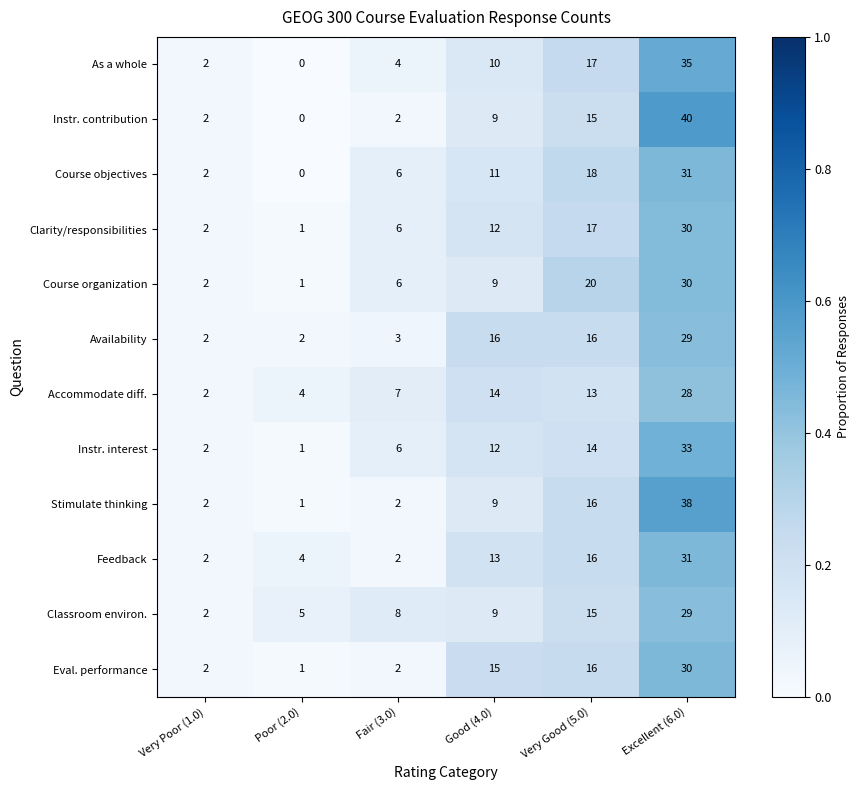

Which series has the widest spread of values?

Instr. contribution